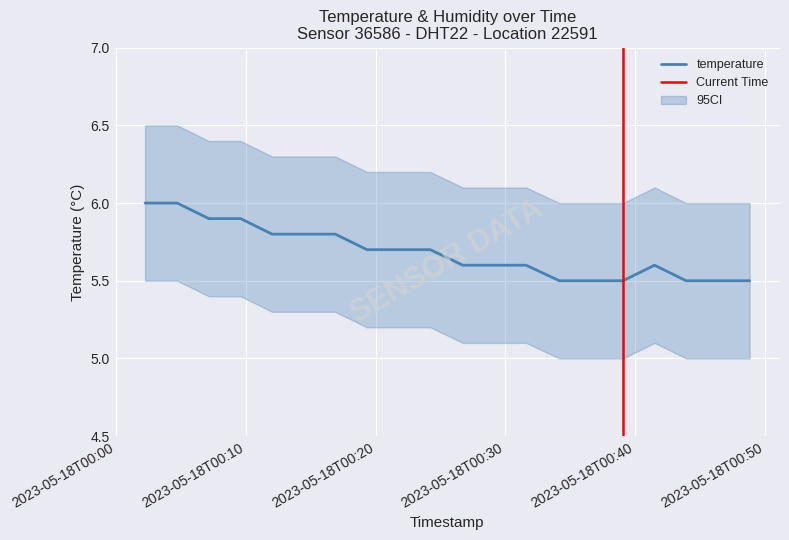

What position from the right is 2023-05-18T00:26:43?

10